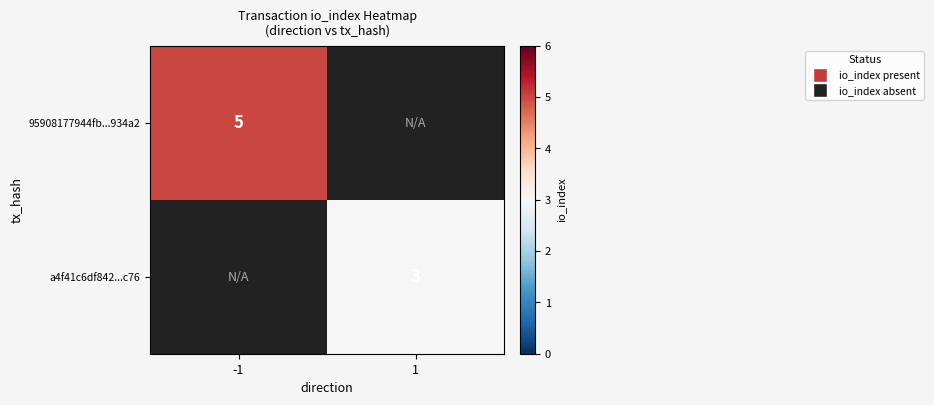

How many series are shown in this chart?

2